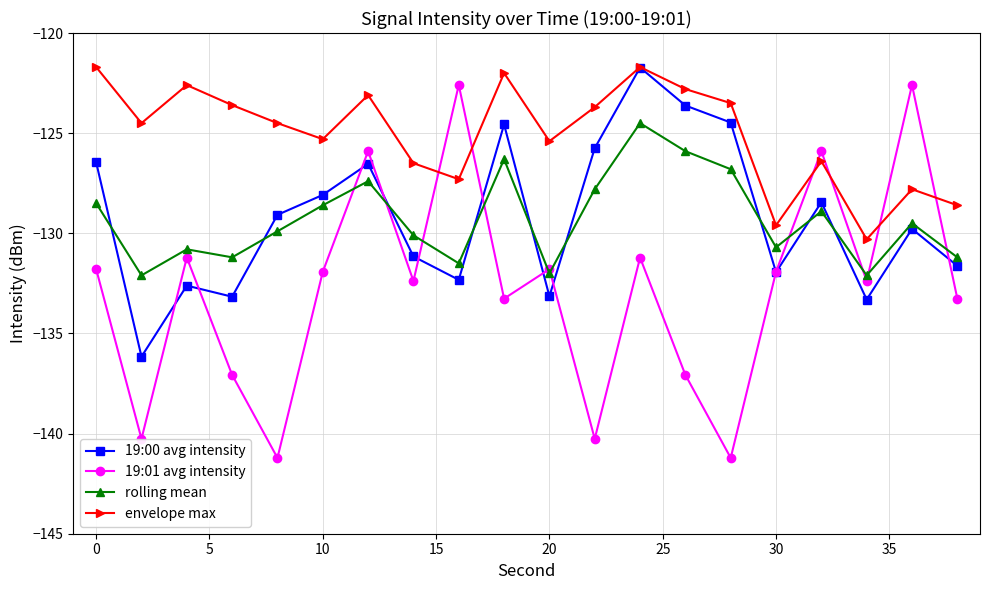

At how many categories does at least one series exceed -134?

20